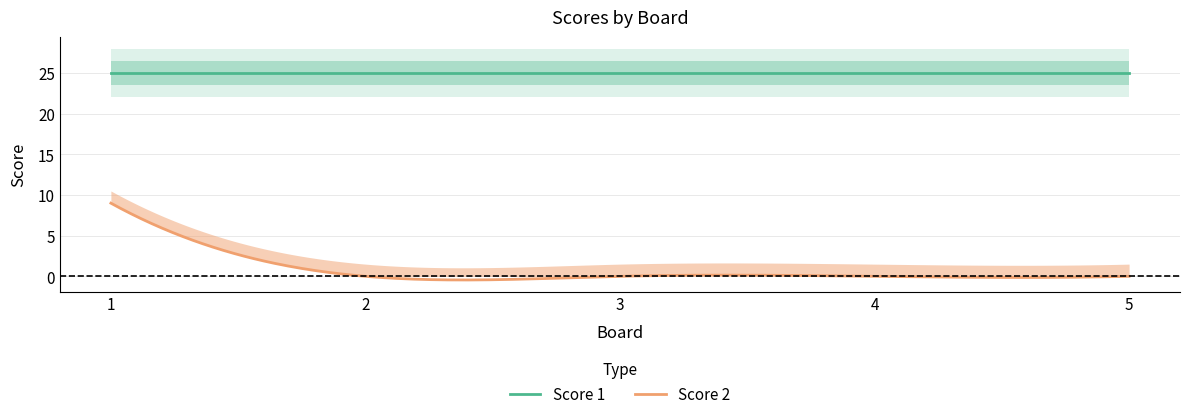

How many series are shown in this chart?

2